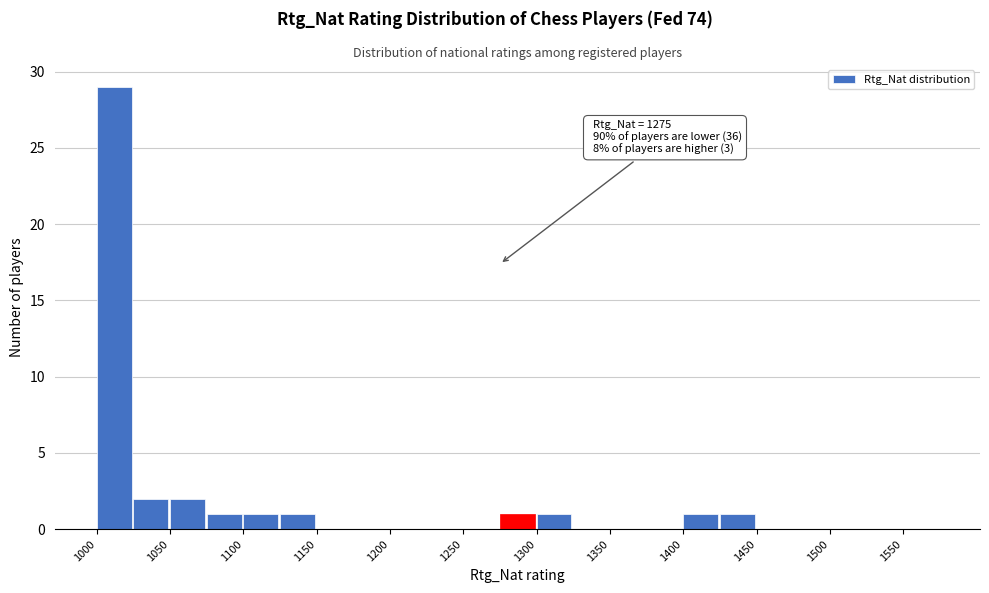

Over which range of the x-axis is the bar tallest?

1000 to 1025